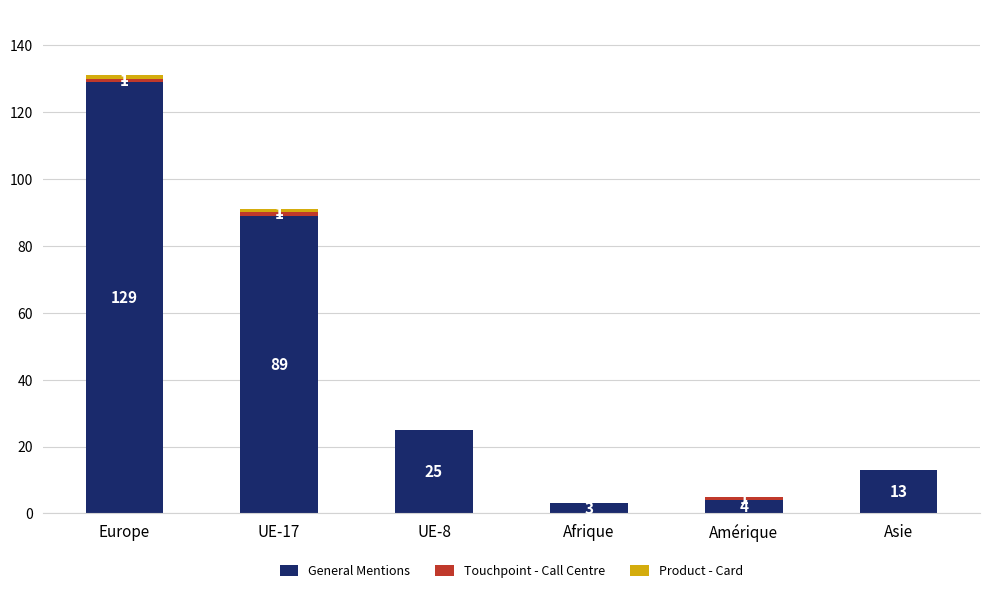

What is the sum of all General Mentions values?

263